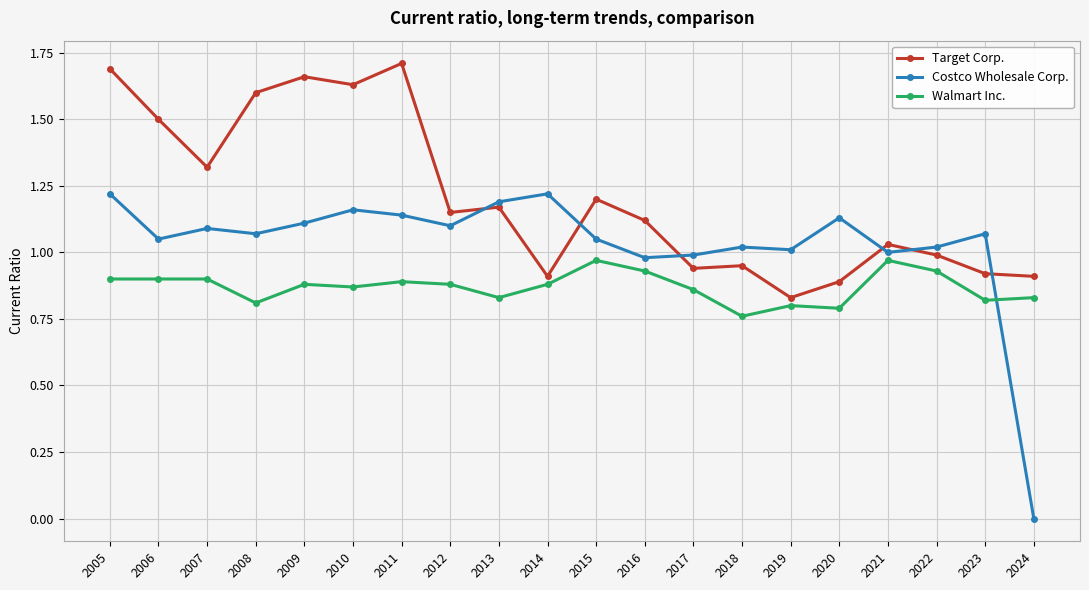

How many lines are shown in the chart?

3